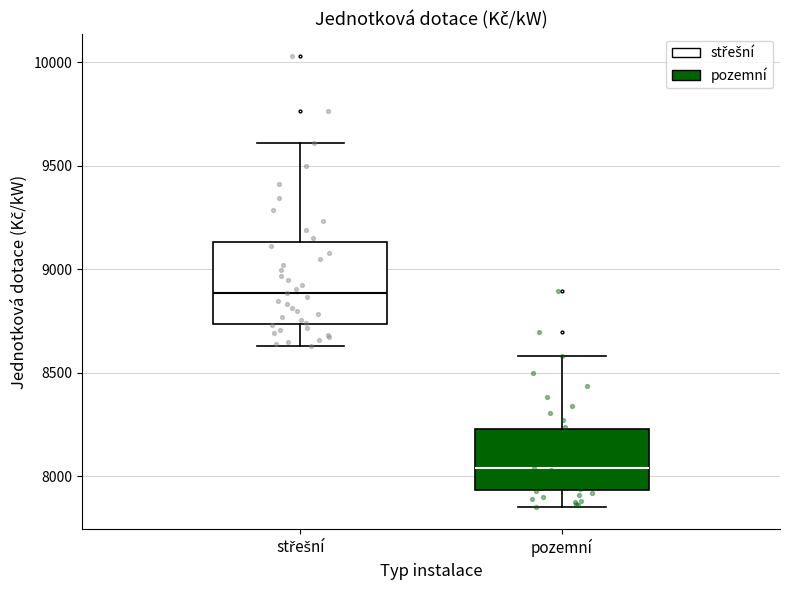

Where does the lower whisker of the box for střešní end on the y-axis? The values are not printed on the chart, so give them approximately, as read against the axis.

8650